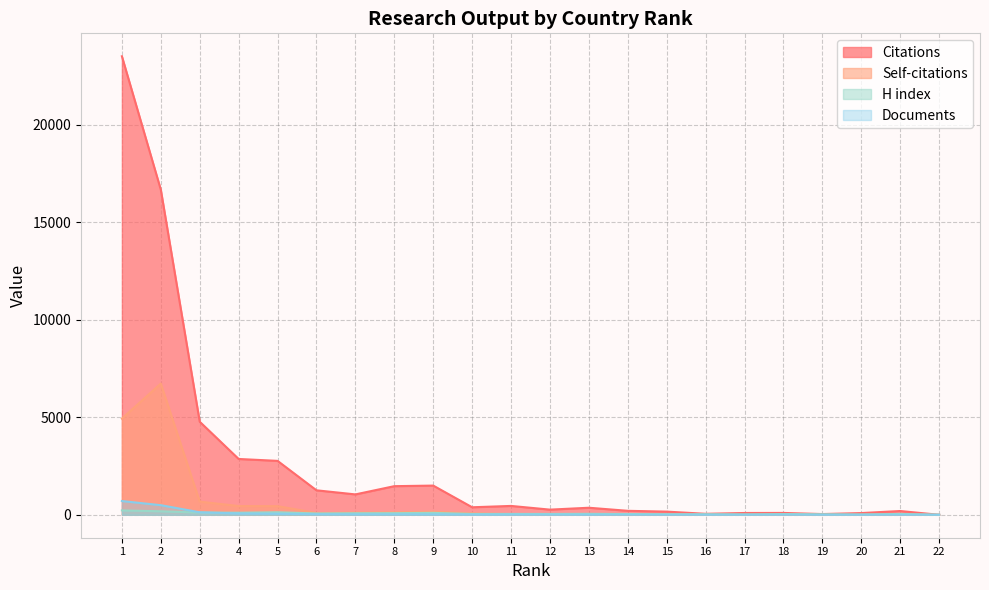

Where is the first local minimum for Citations?

7